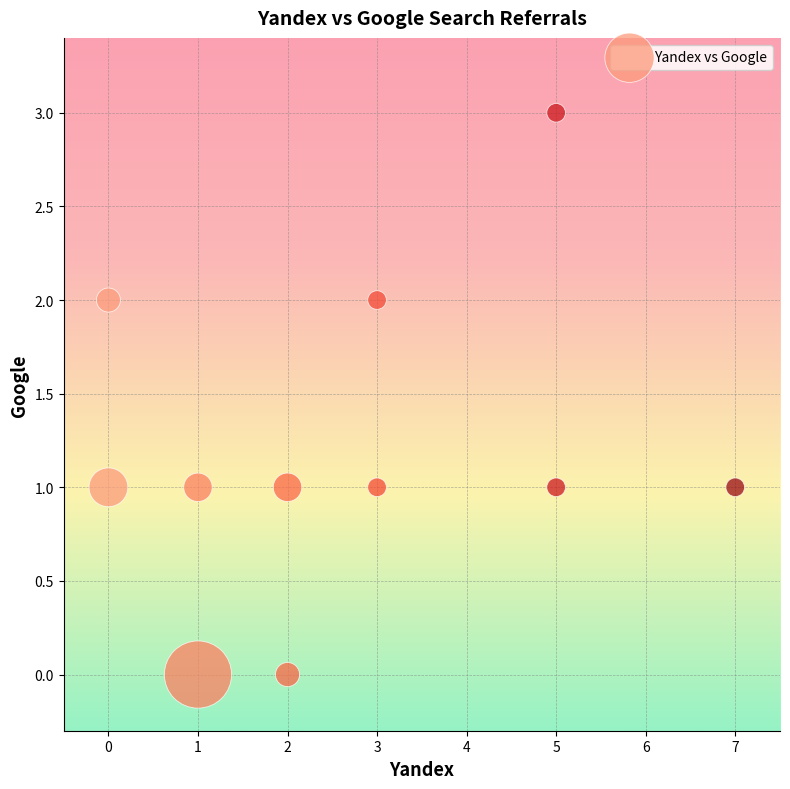

What is the range of Y values (max minus min)?

3